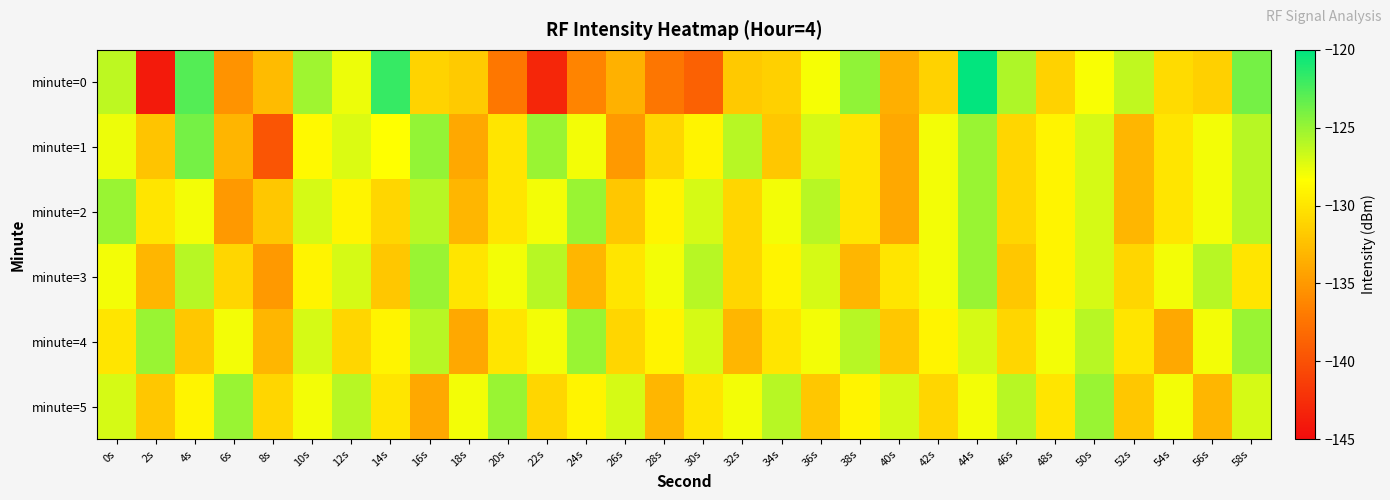

How many categories are shown in the chart?

30